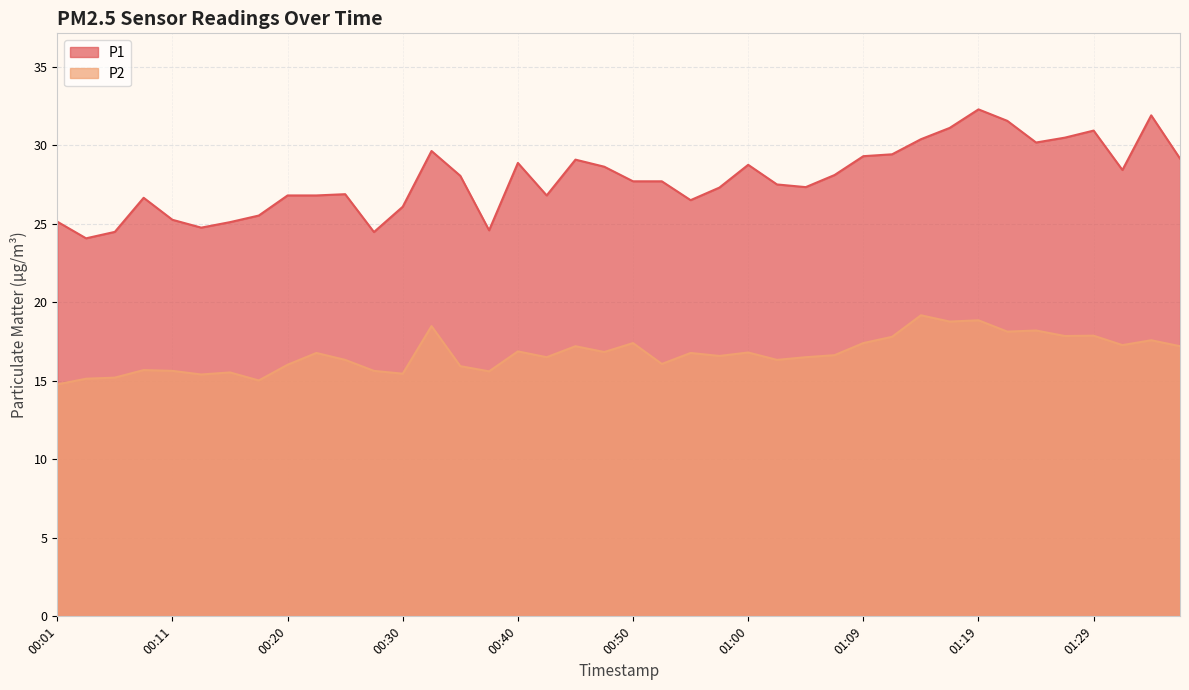

How many lines are shown in the chart?

2